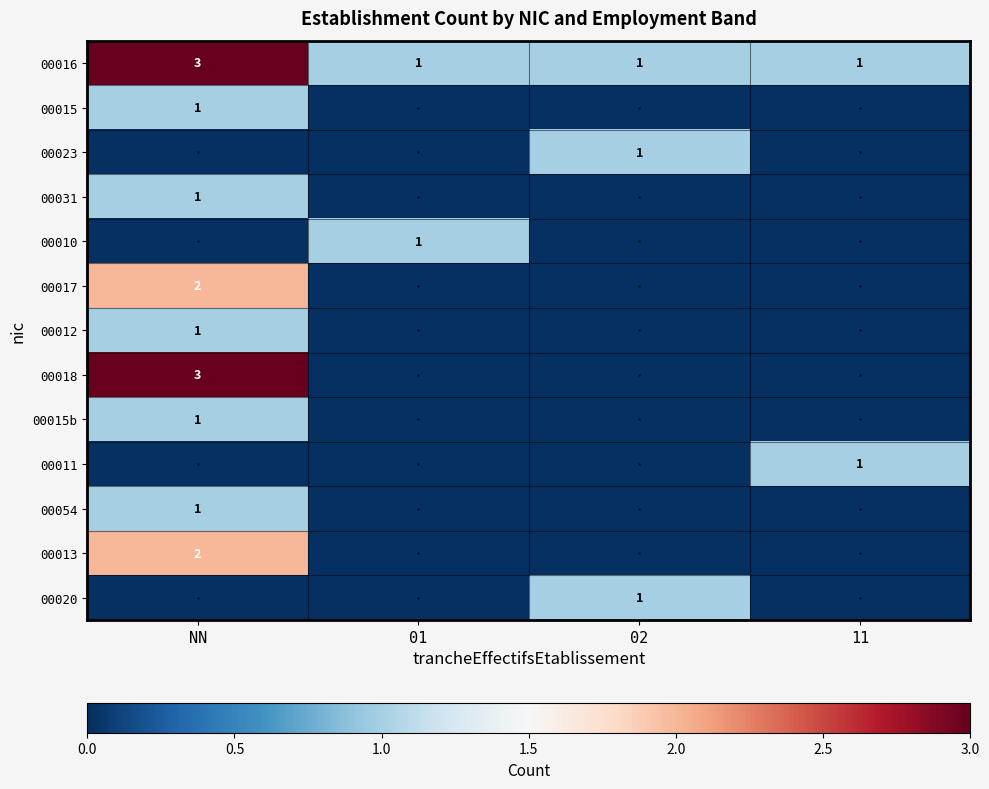

Is it true that 00010 equals 1 at 01?

True